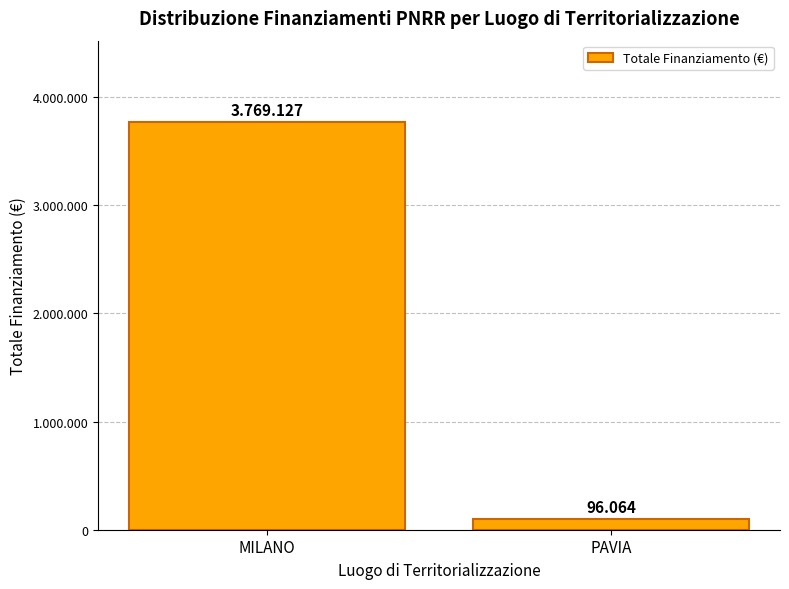

What is the label of the 1st bar from the left?

MILANO